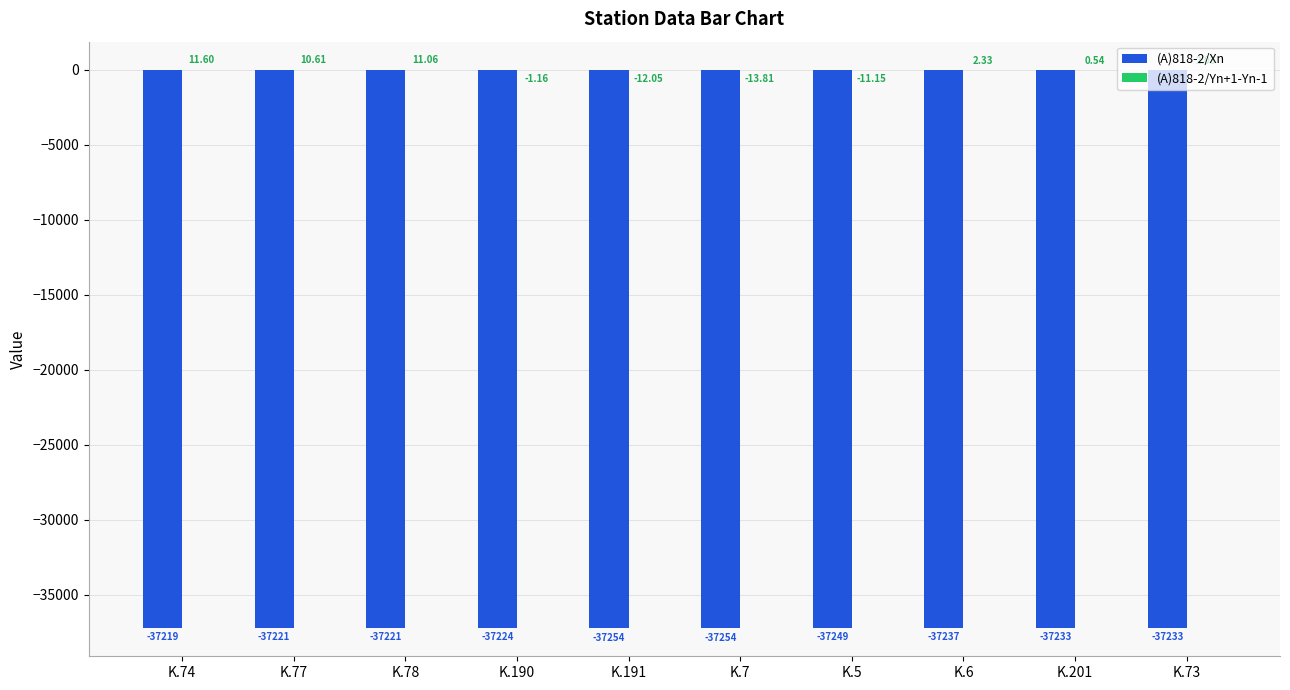

What is the sum of the (A)818-2/Xn values at K.5 and K.74?

-74468.0